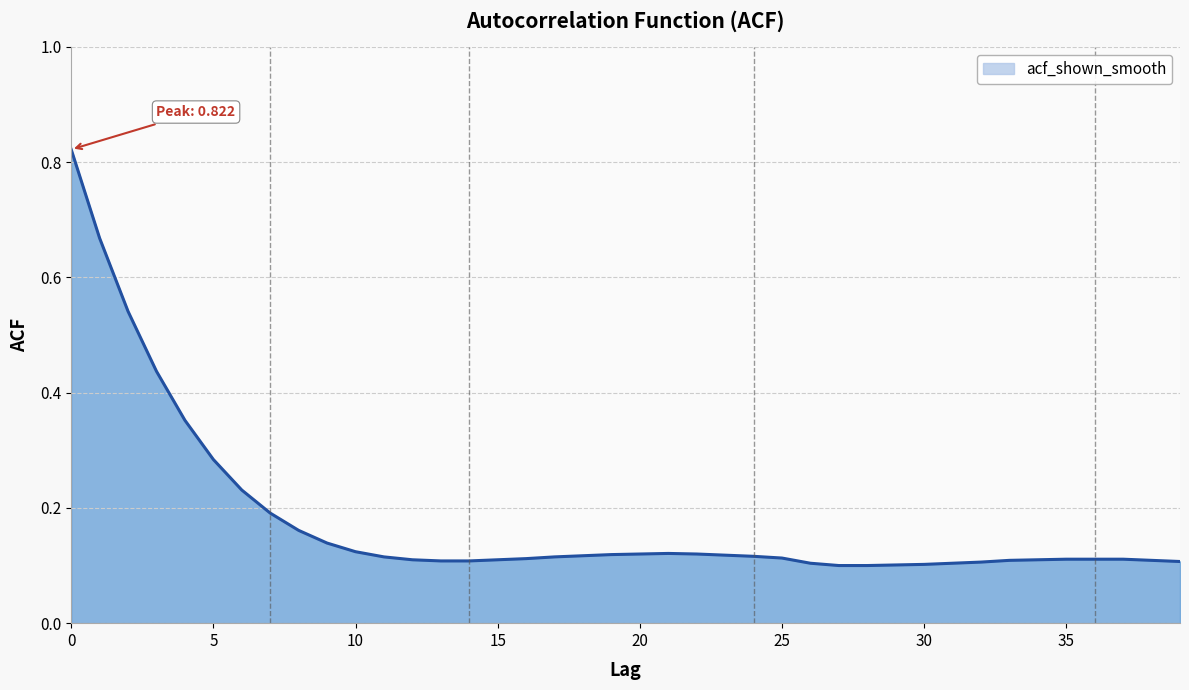

Reading left to right, extract all data points from this chart.

0.8	0.7	0.5	0.4	0.4	0.3	0.2	0.2	0.2	0.1	0.1	0.1	0.1	0.1	0.1	0.1	0.1	0.1	0.1	0.1	0.1	0.1	0.1	0.1	0.1	0.1	0.1	0.1	0.1	0.1	0.1	0.1	0.1	0.1	0.1	0.1	0.1	0.1	0.1	0.1